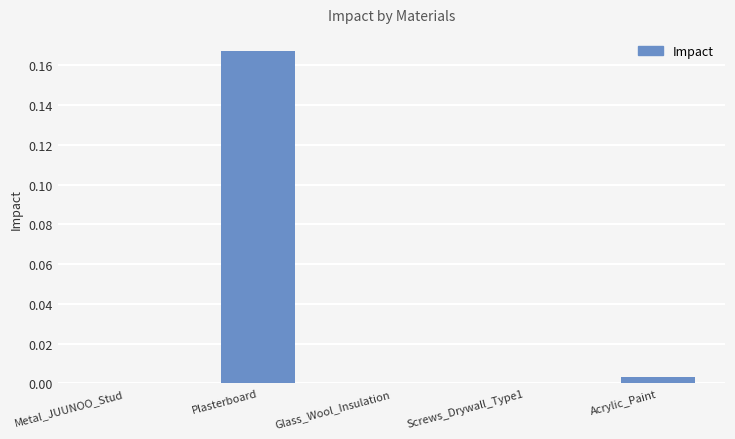

True or false: the data shows 0.0 at Acrylic_Paint.

True